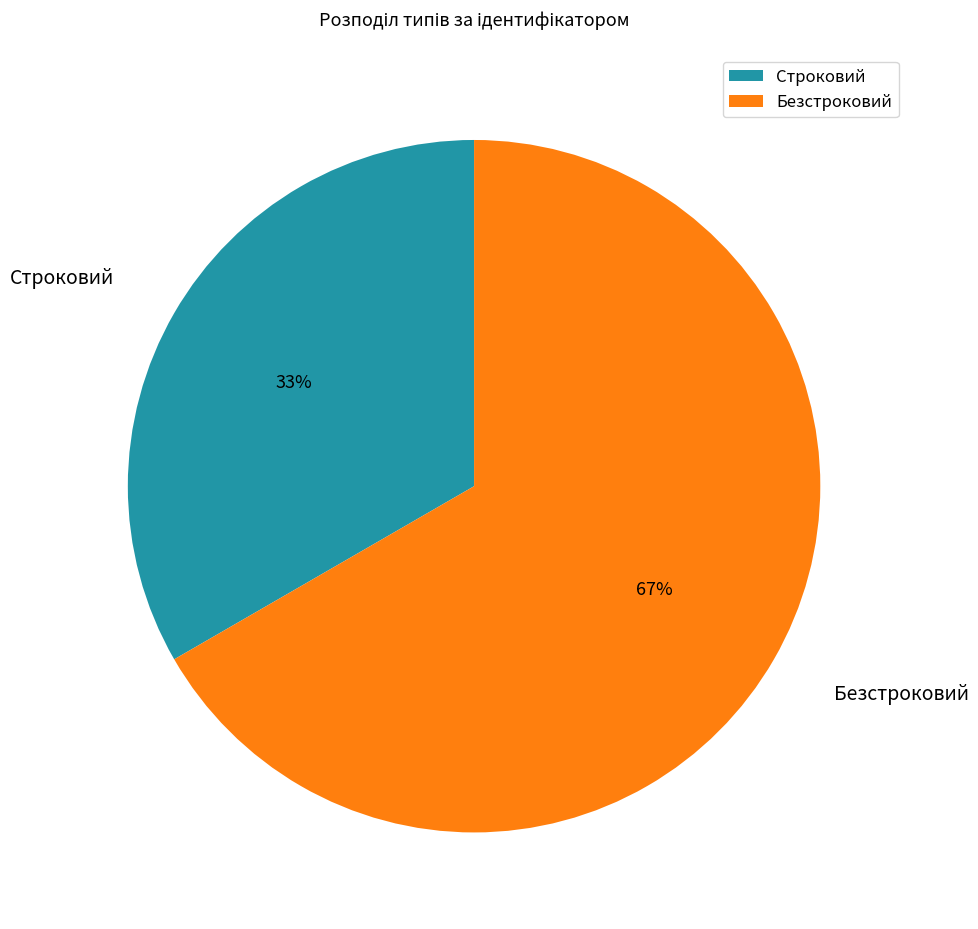

Combined, do Строковий and Безстроковий account for over 50%?

Yes